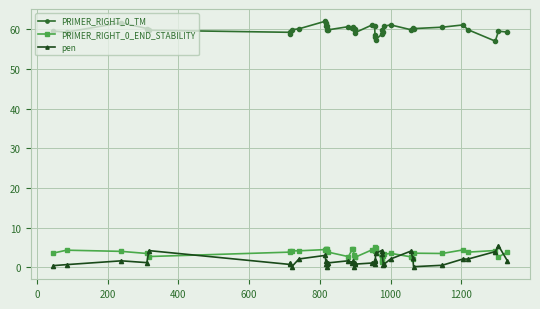

True or false: pen has more than 0 points higher than both neighbors.

True